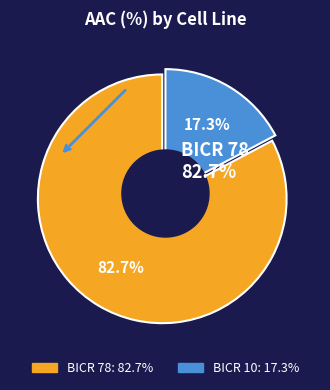

Is the sum of BICR 78 and BICR 10 greater than half?

Yes